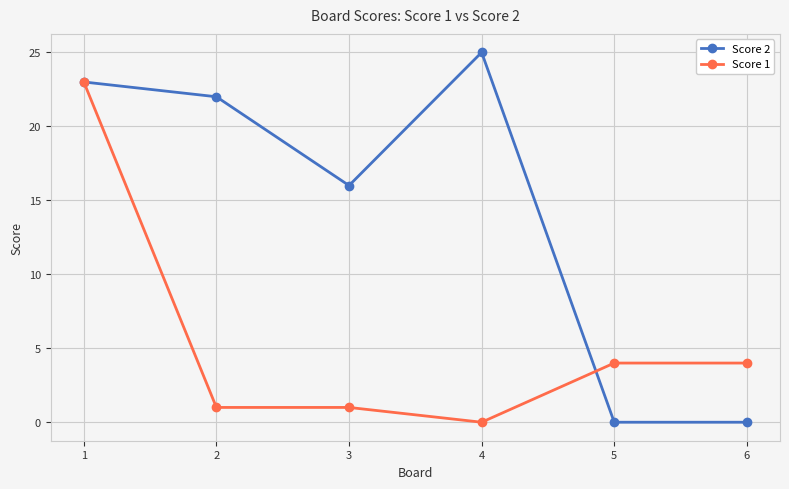

Count the number of data series in this chart.

2